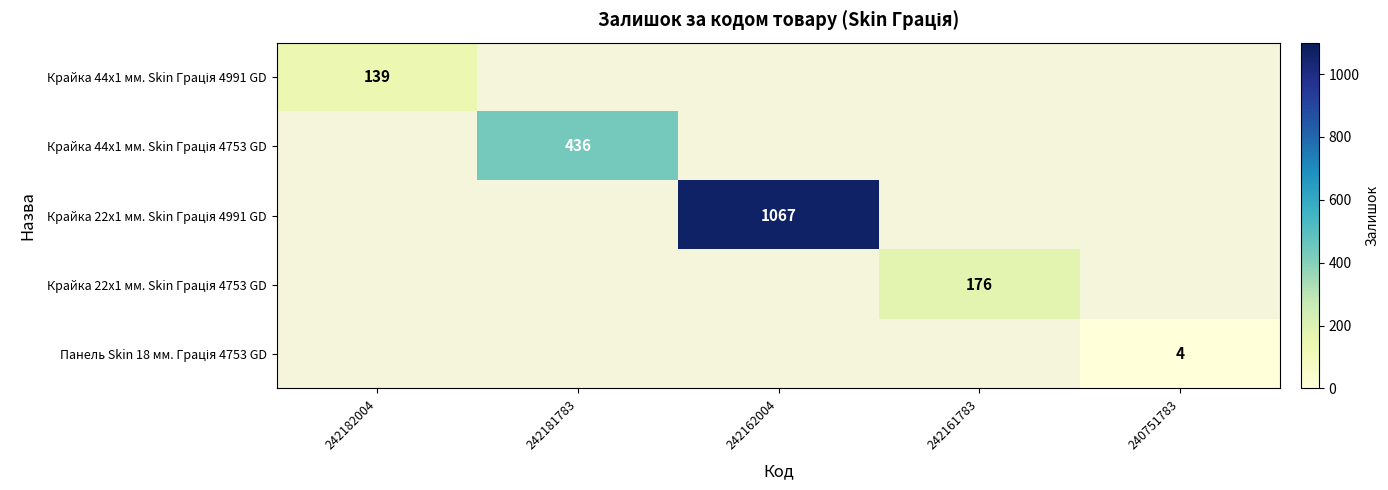

At how many categories does at least one series exceed 320?

2